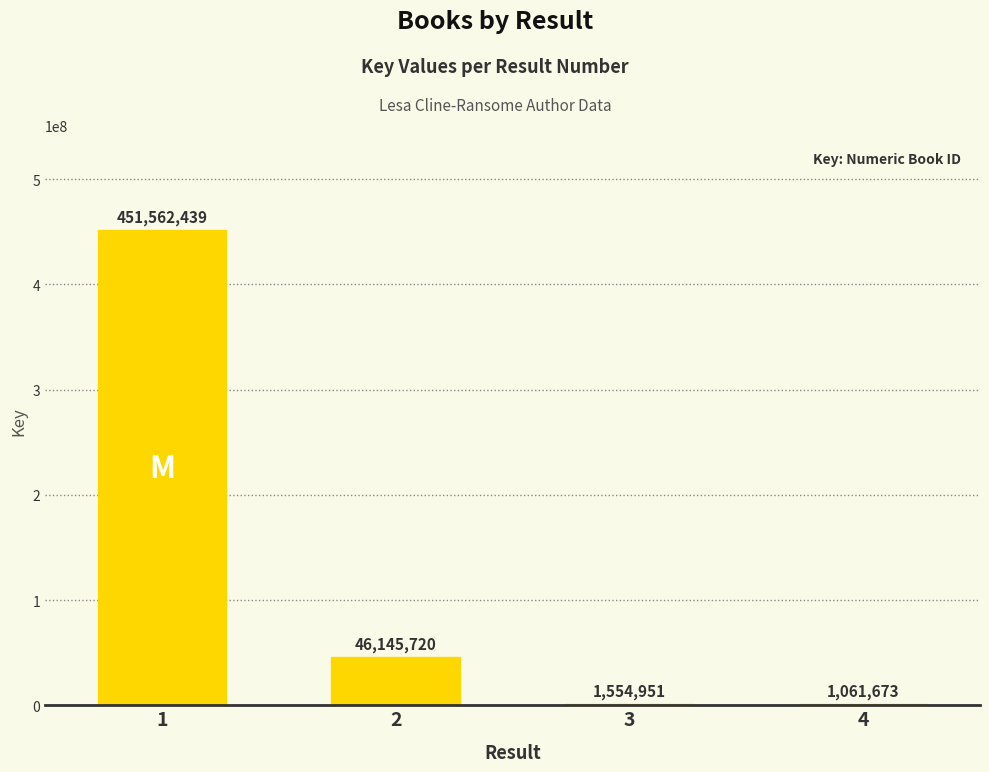

What is the greatest value displayed?

451562439